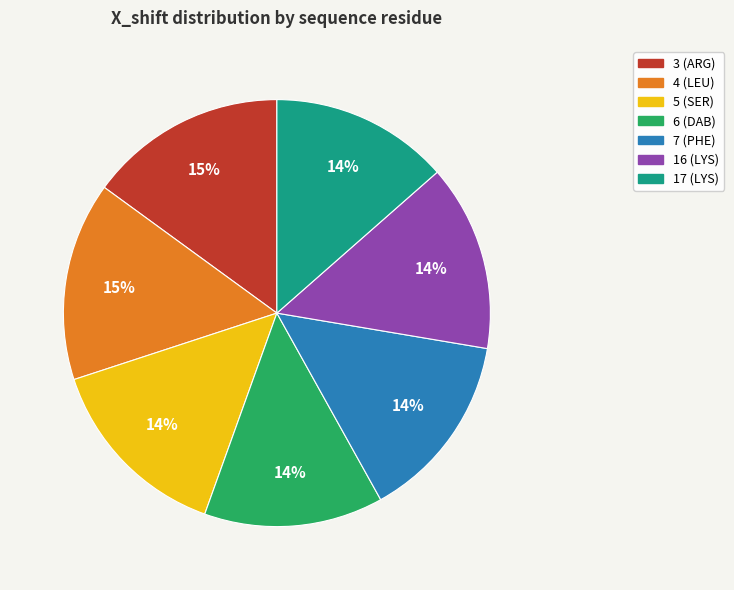

To the nearest percent, what percentage of the pie is 17 (LYS)?

14%